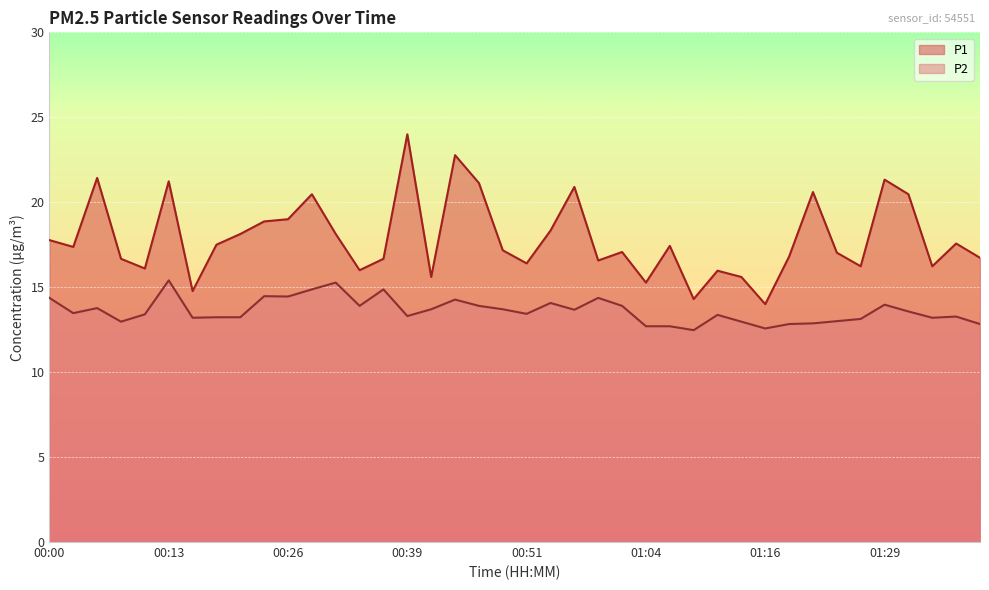

True or false: P2 and P1 cross at least once.

False